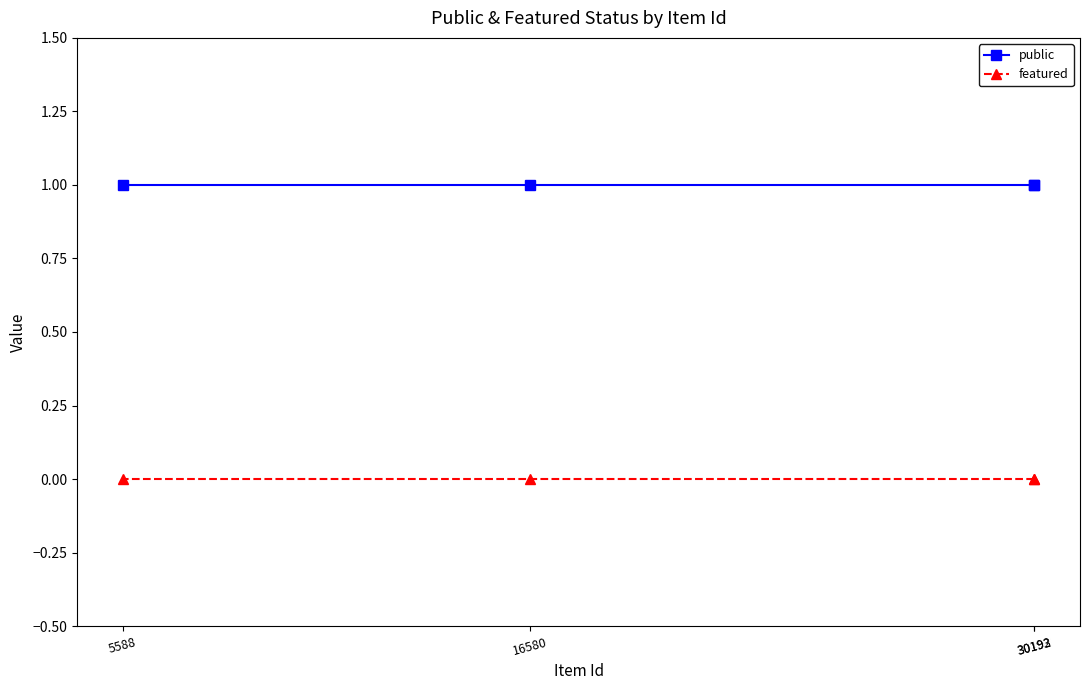

Count the number of data series in this chart.

2